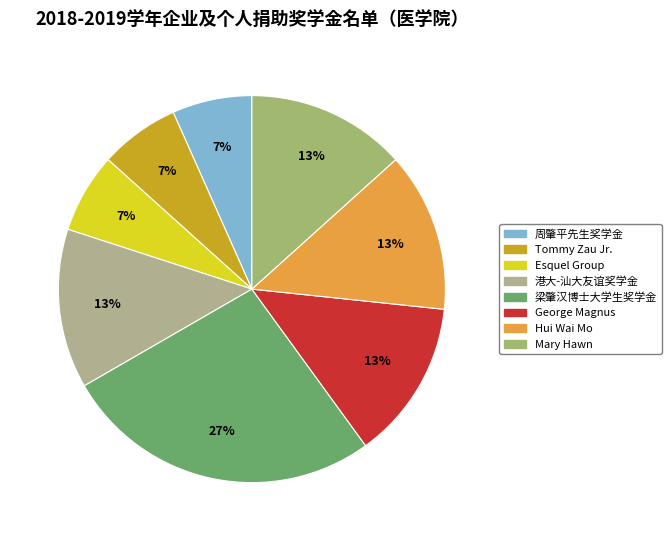

What is the smallest slice in the pie chart?

周肇平先生奖学金